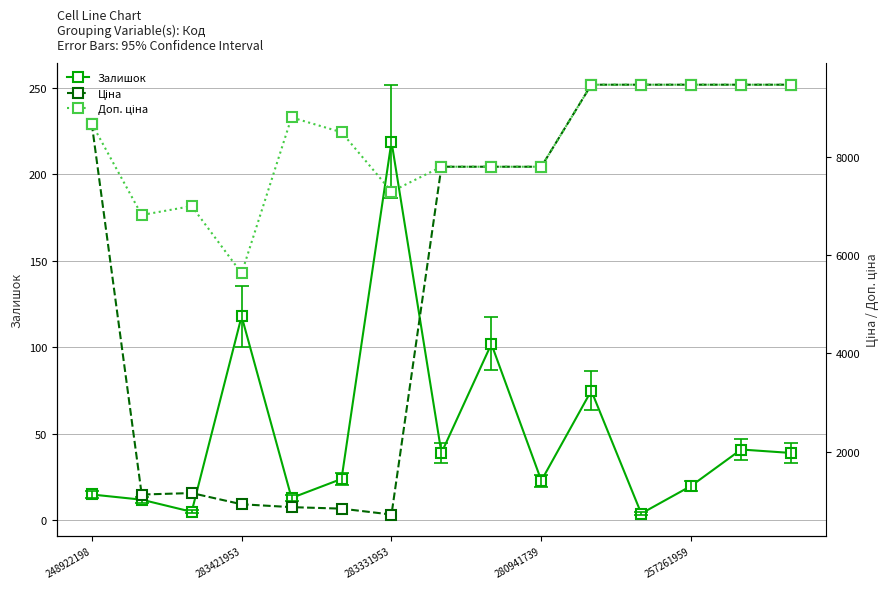

True or false: Залишок has more than 0 interior local peaks.

True